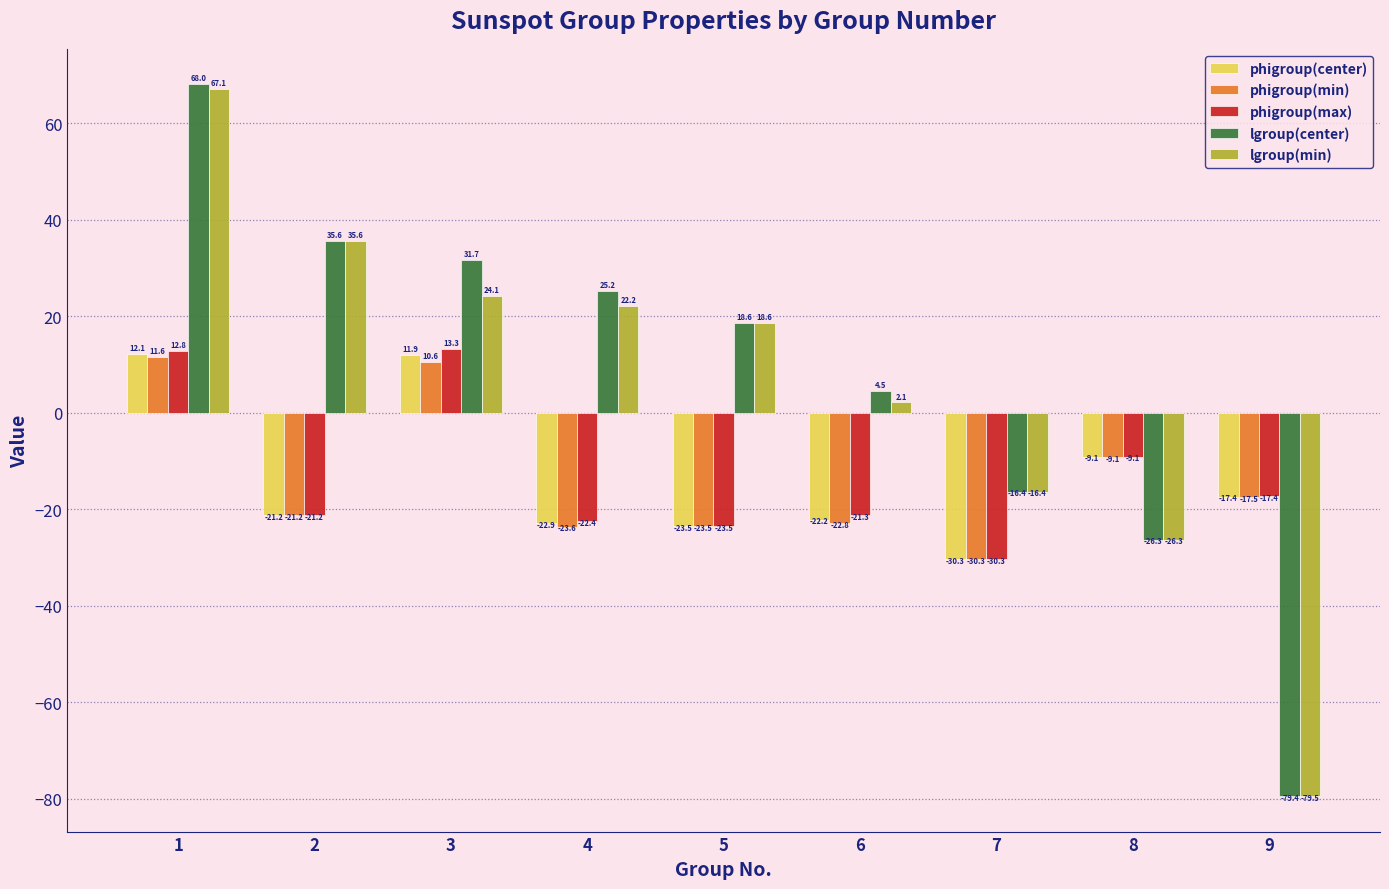

At which category does the chart reach its peak across all series?

1